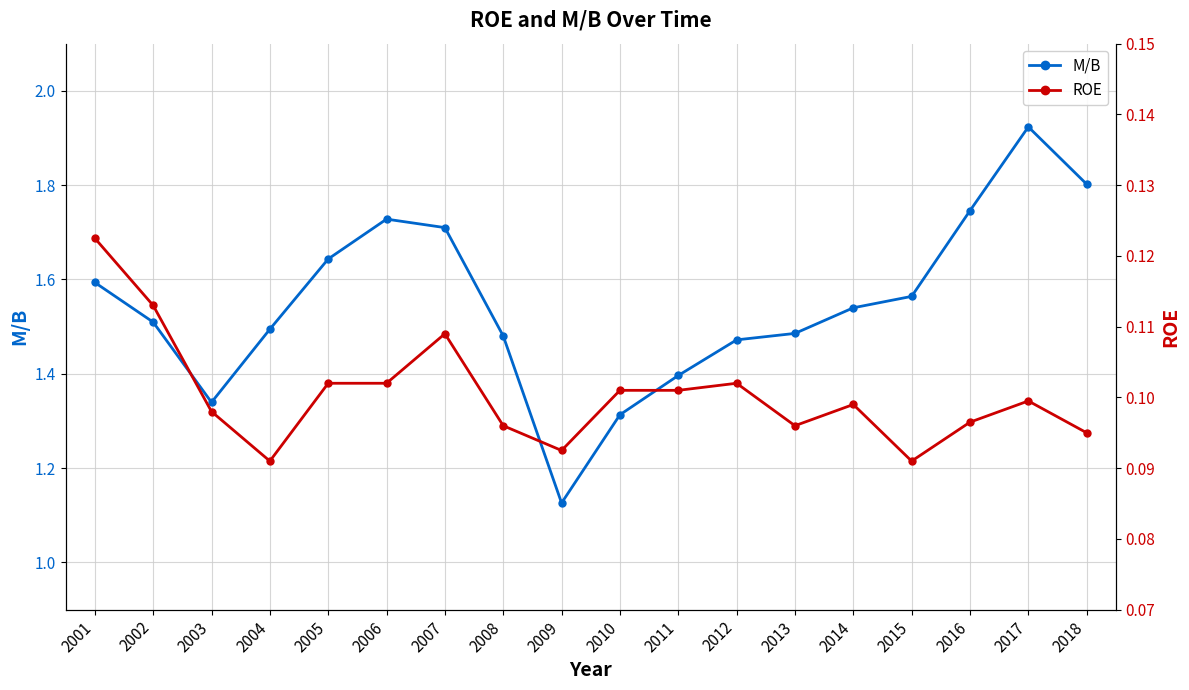

Reading left to right, extract all data points from this chart.

M/B: 2001=1.6	2002=1.5	2003=1.3	2004=1.5	2005=1.6	2006=1.7	2007=1.7	2008=1.5	2009=1.1	2010=1.3	2011=1.4	2012=1.5	2013=1.5	2014=1.5	2015=1.6	2016=1.7	2017=1.9	2018=1.8
ROE: 2001=0.1	2002=0.1	2003=0.1	2004=0.1	2005=0.1	2006=0.1	2007=0.1	2008=0.1	2009=0.1	2010=0.1	2011=0.1	2012=0.1	2013=0.1	2014=0.1	2015=0.1	2016=0.1	2017=0.1	2018=0.1